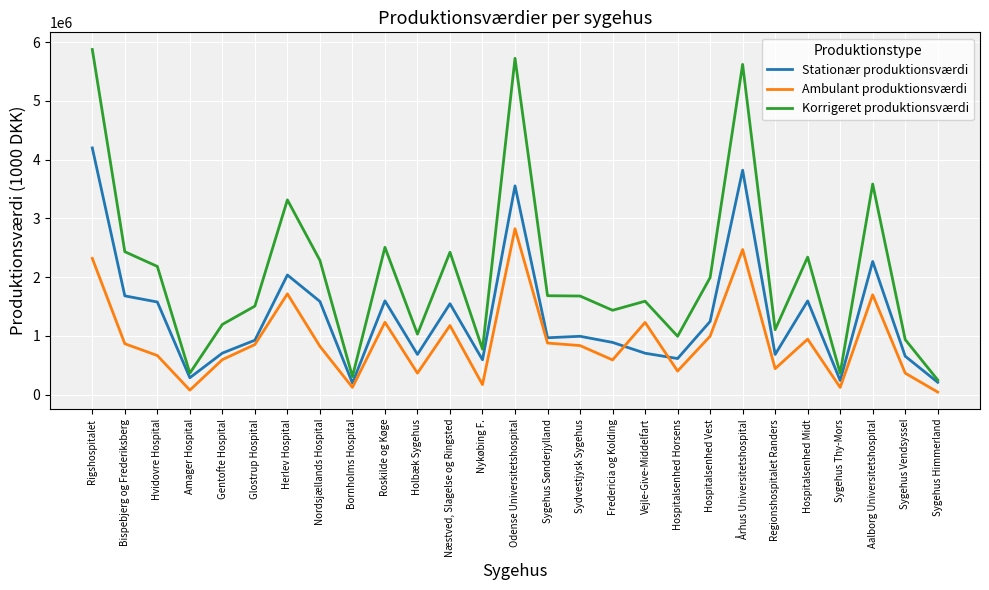

Is it true that Korrigeret produktionsværdi equals 2255818 at Sygehus Sønderjylland?

False